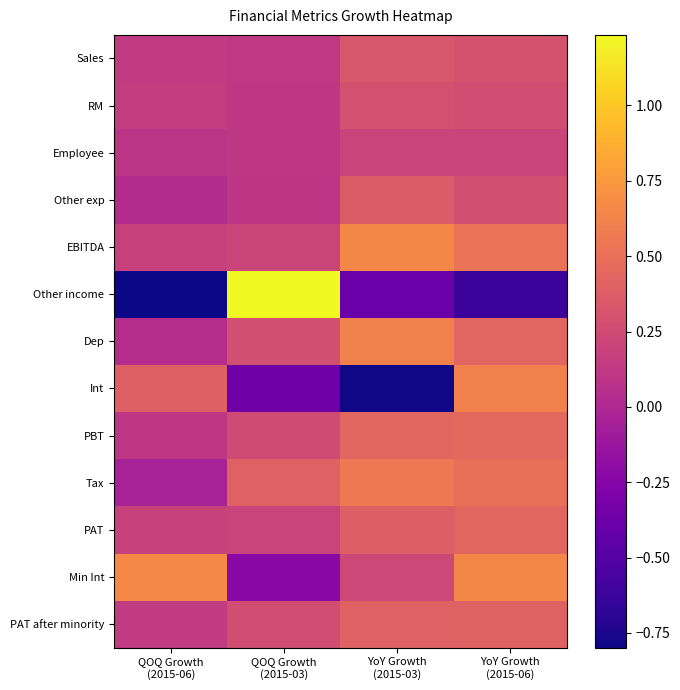

What is the smallest value displayed?

-0.8